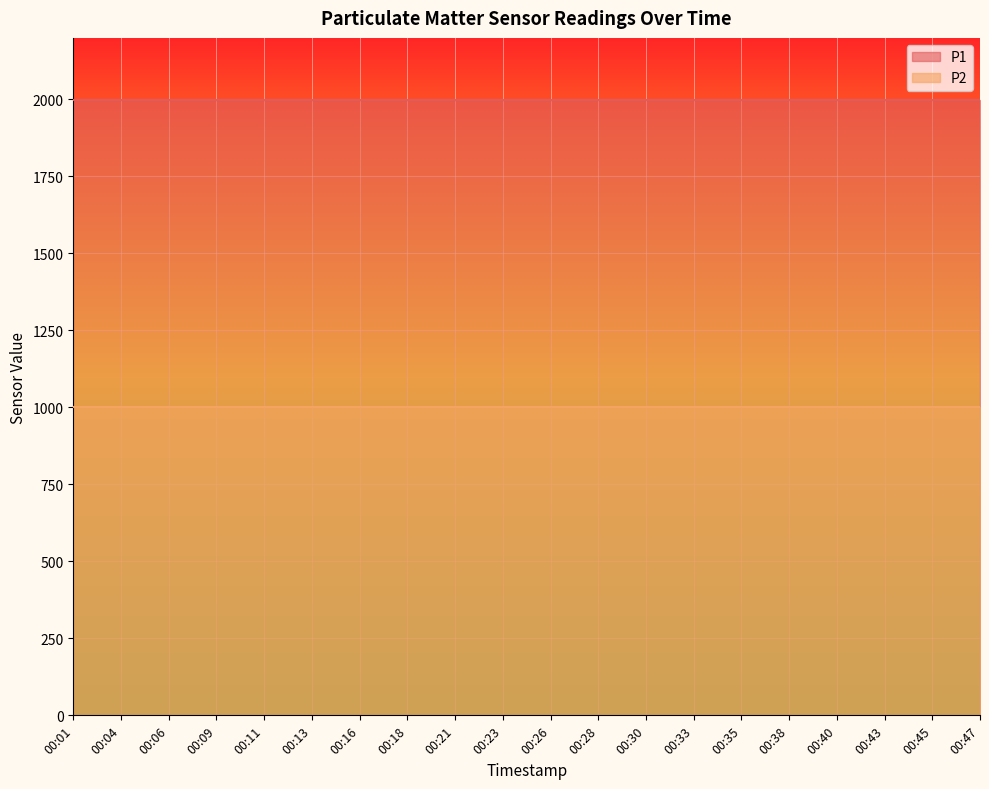

How many lines are shown in the chart?

2